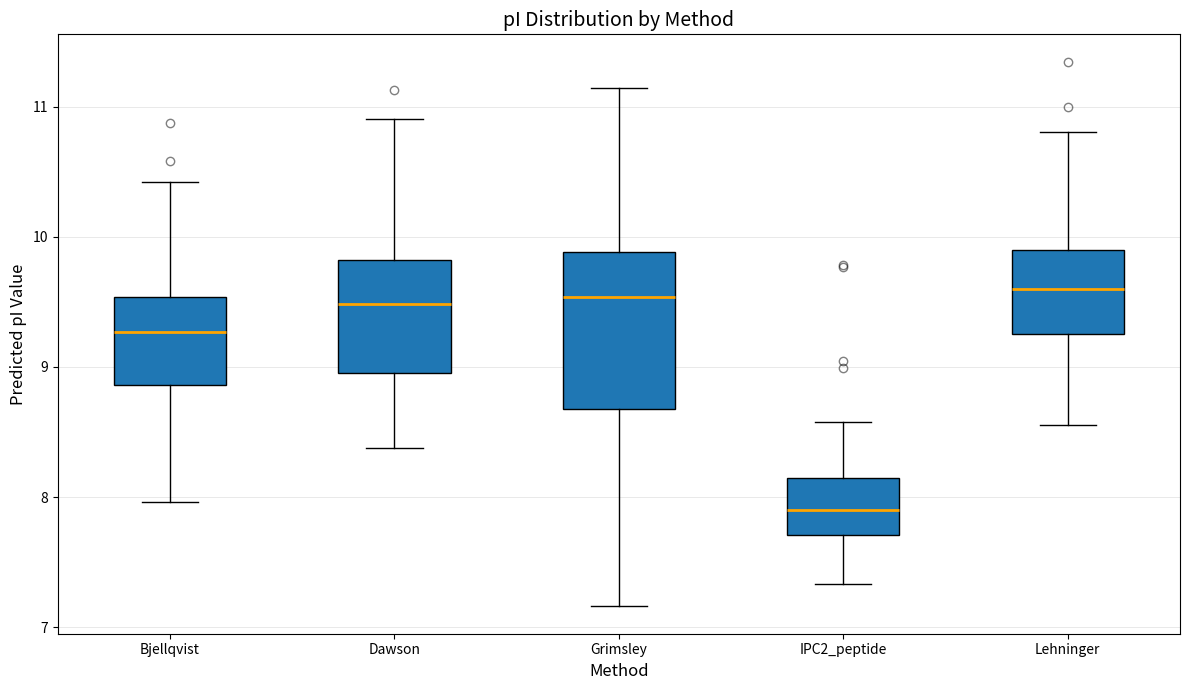

Where is the upper edge of the box for Bjellqvist on the y-axis? The values are not printed on the chart, so give them approximately, as read against the axis.

9.5